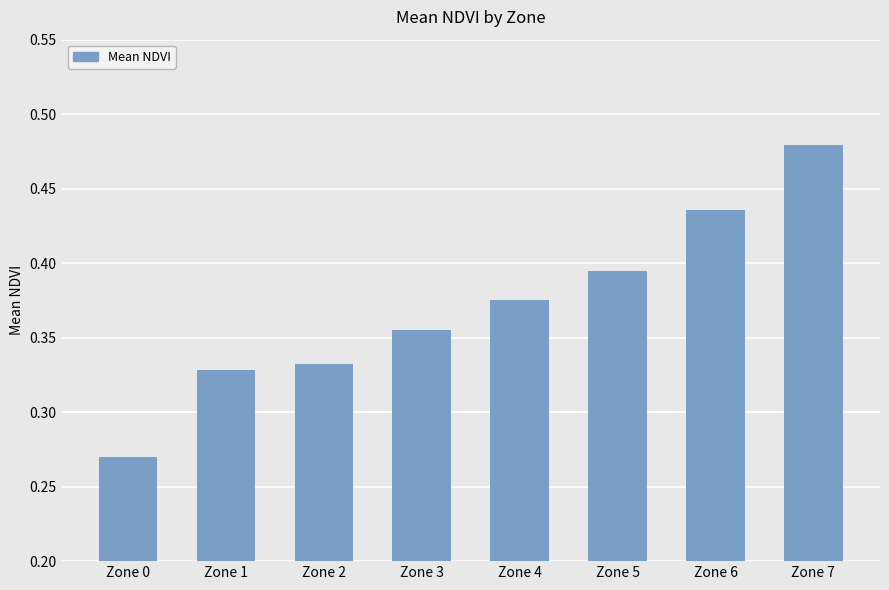

Where is the data nearest to the value 0?

Zone 0